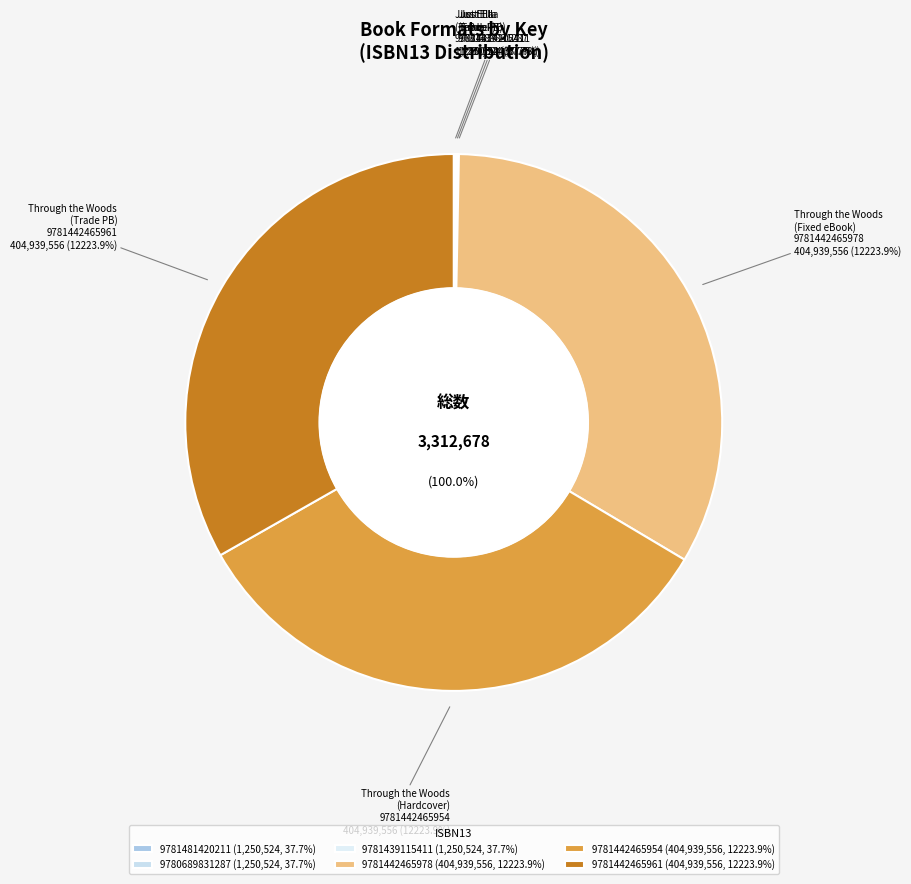

Is 9780689831287 the majority of the pie?

No